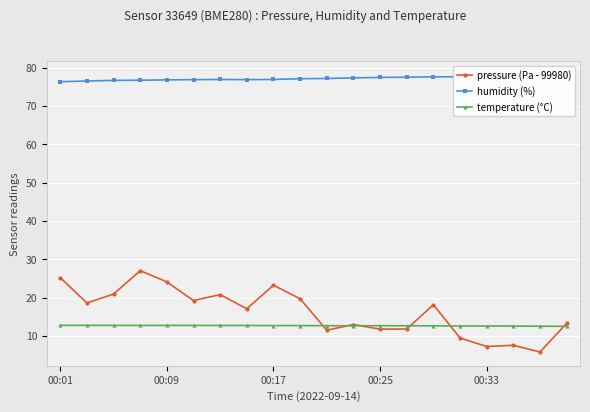

What is the highest value of the pressure (Pa - 99980) series?

27.0